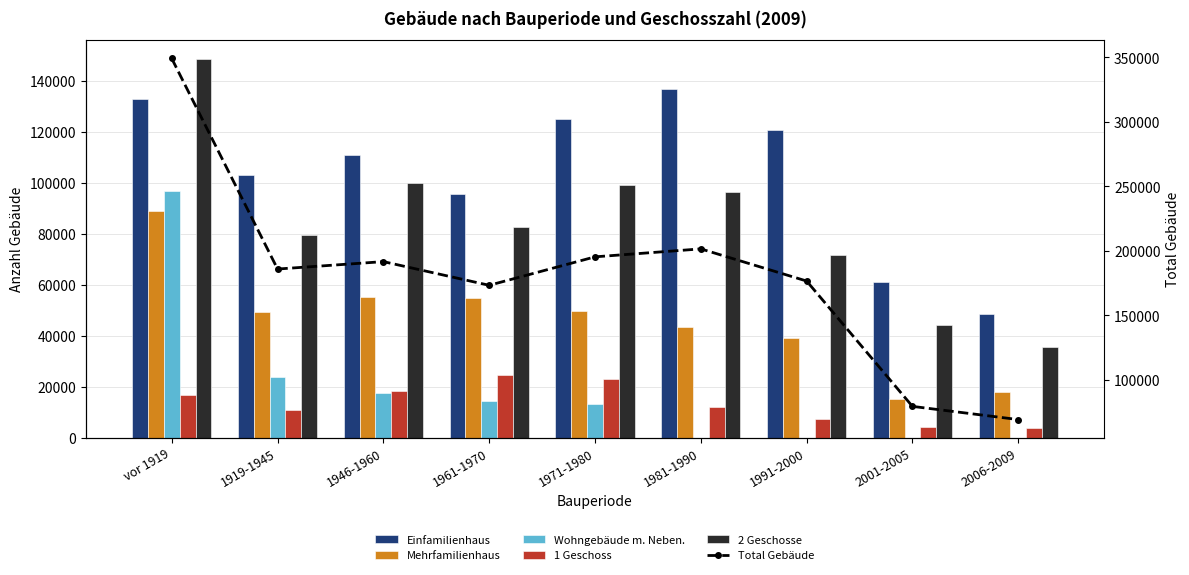

What is the value of the 1 Geschoss bar at the 1st from the left?

16598